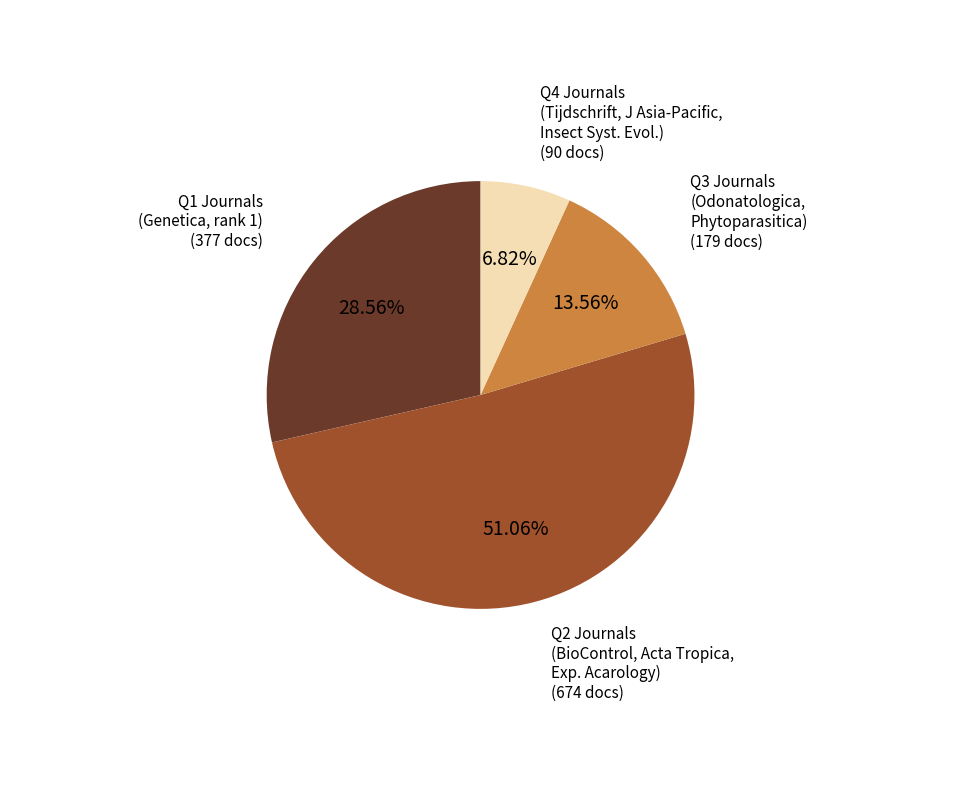

Is there any slice that represents more than half of the pie?

Yes